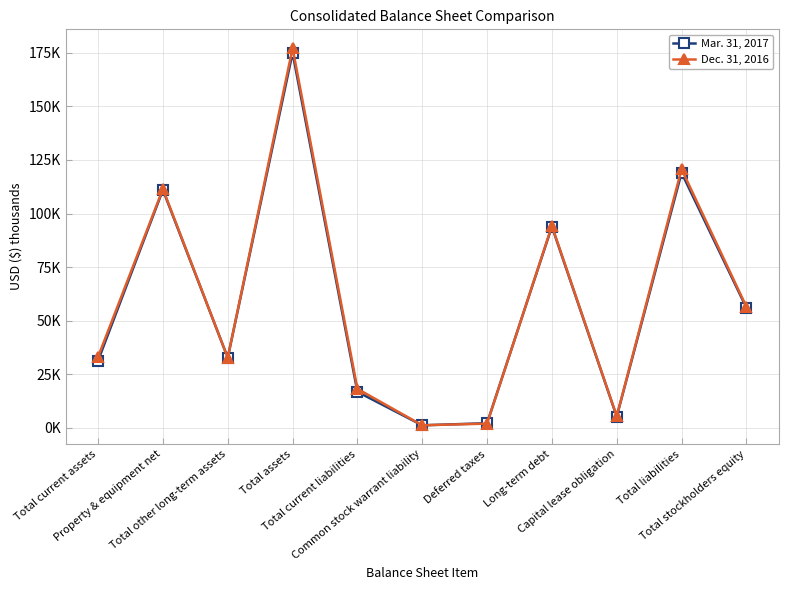

List the series in order of their peak value, highest first.

Dec. 31, 2016, Mar. 31, 2017